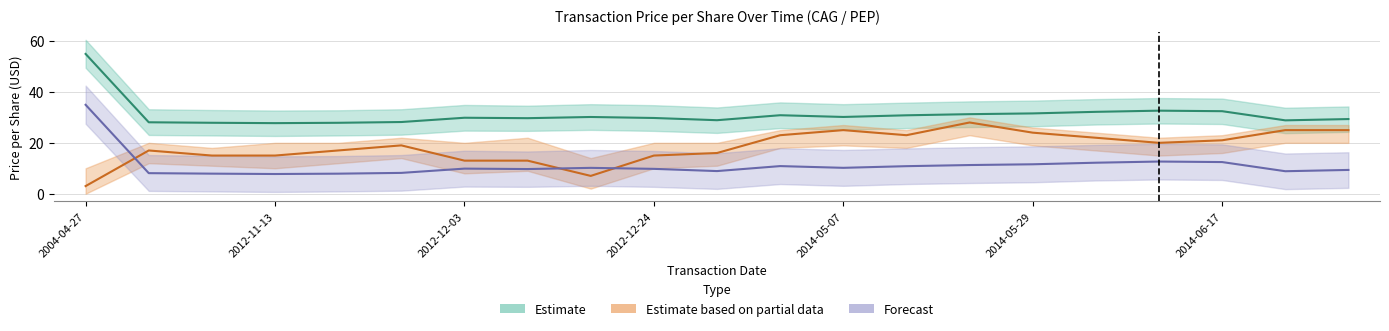

What is the greatest value displayed?

55.0